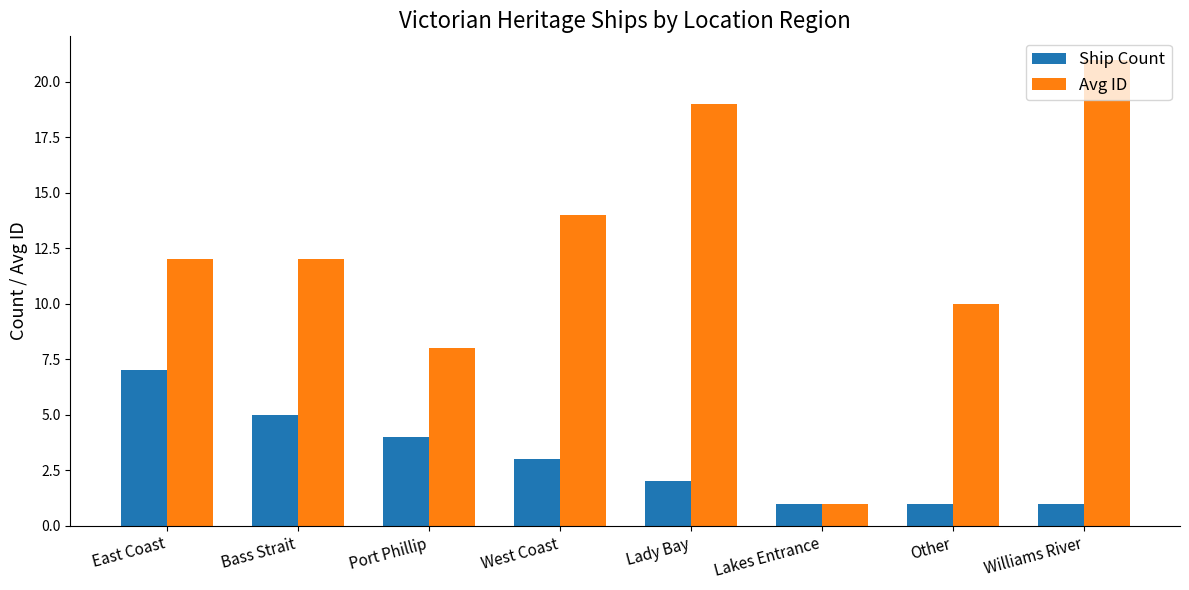

What is the difference between the Avg ID values at Other and East Coast?

2